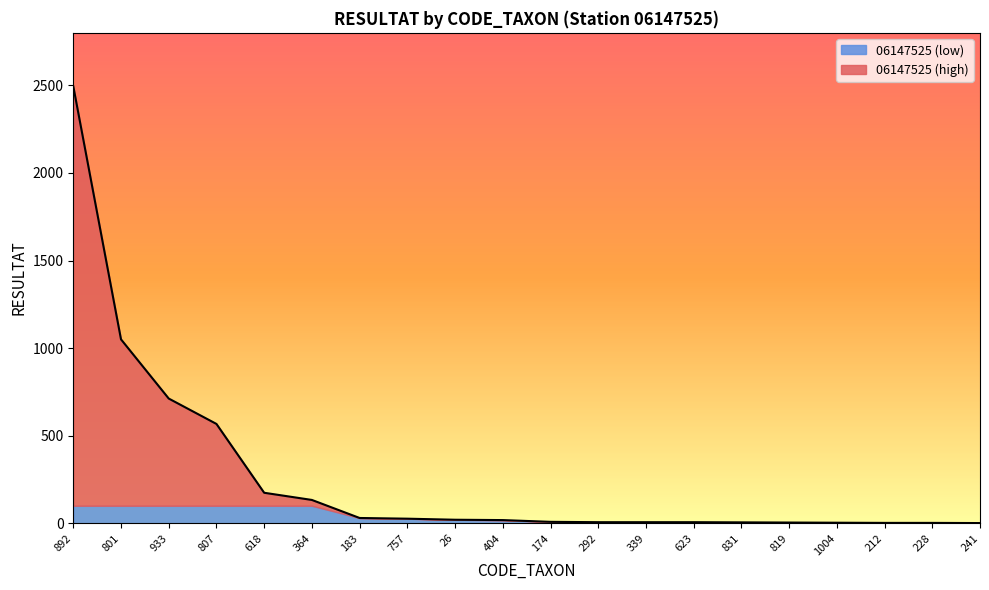

How many lines are shown in the chart?

2